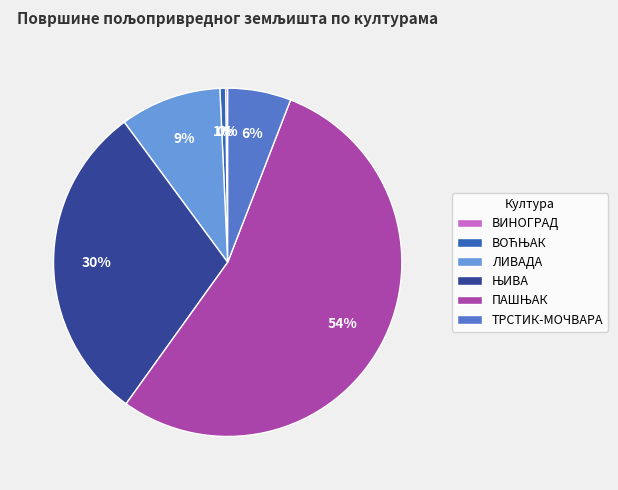

To the nearest percent, what percentage of the pie is ЛИВАДА?

9%